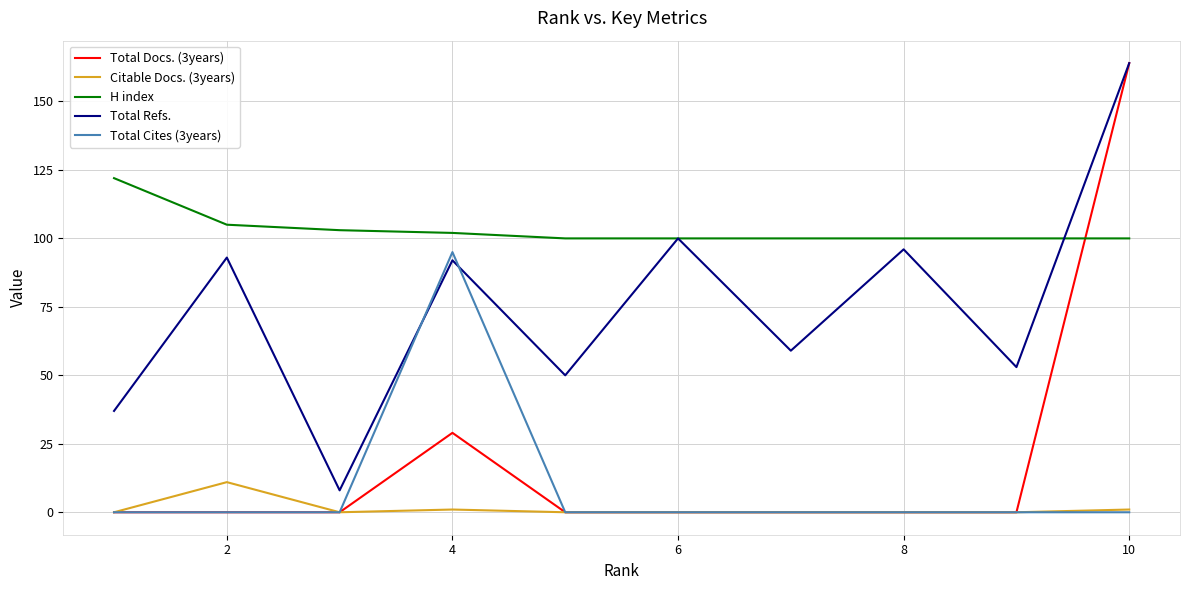

Does the chart display data point markers on the line(s)?

No